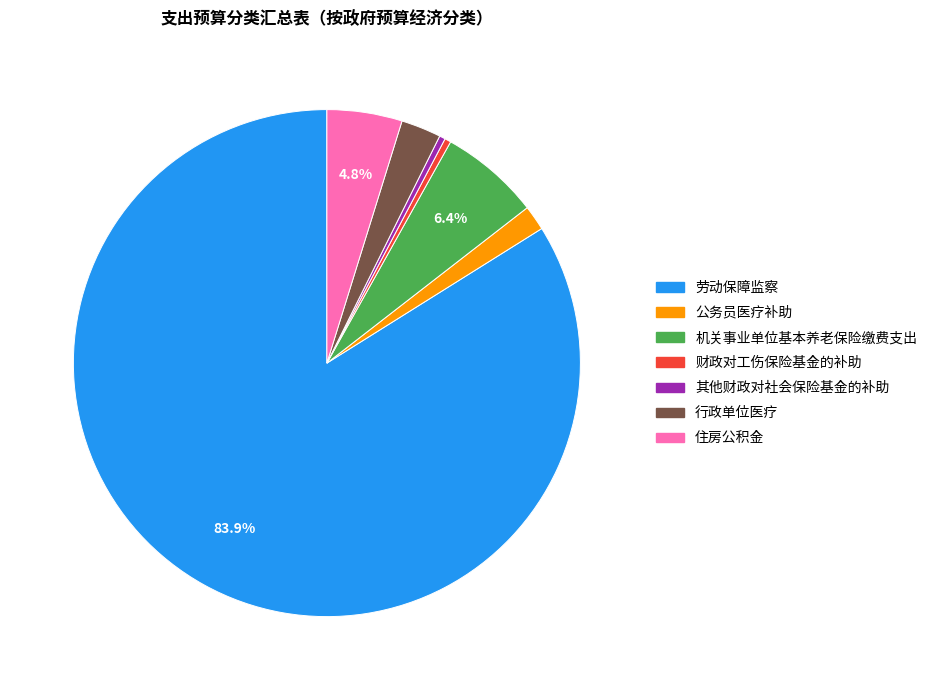

Combined, do 劳动保障监察 and 机关事业单位基本养老保险缴费支出 account for over 50%?

Yes